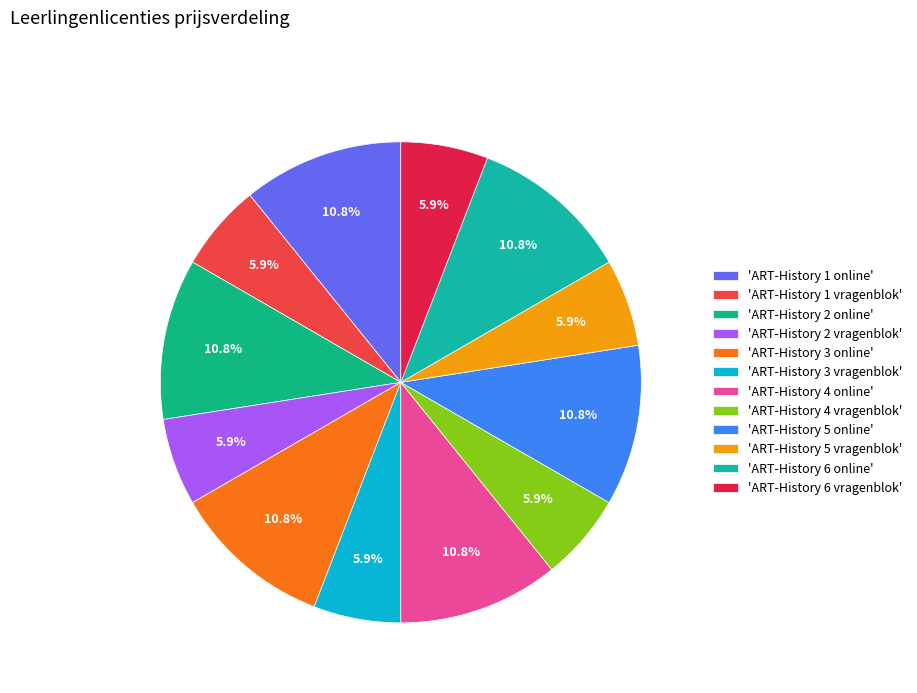

Which slice is the largest?

ART-History 1 online